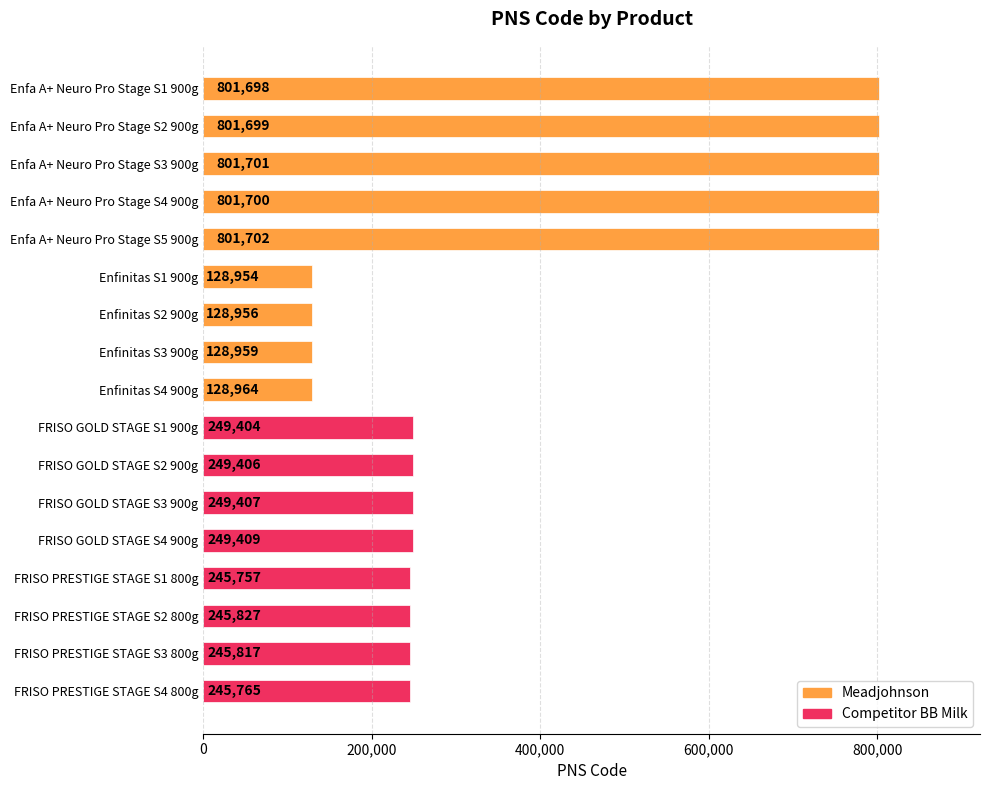

Is it true that the value at Enfa A+ Neuro Pro Stage S2 900g is 801699?

True